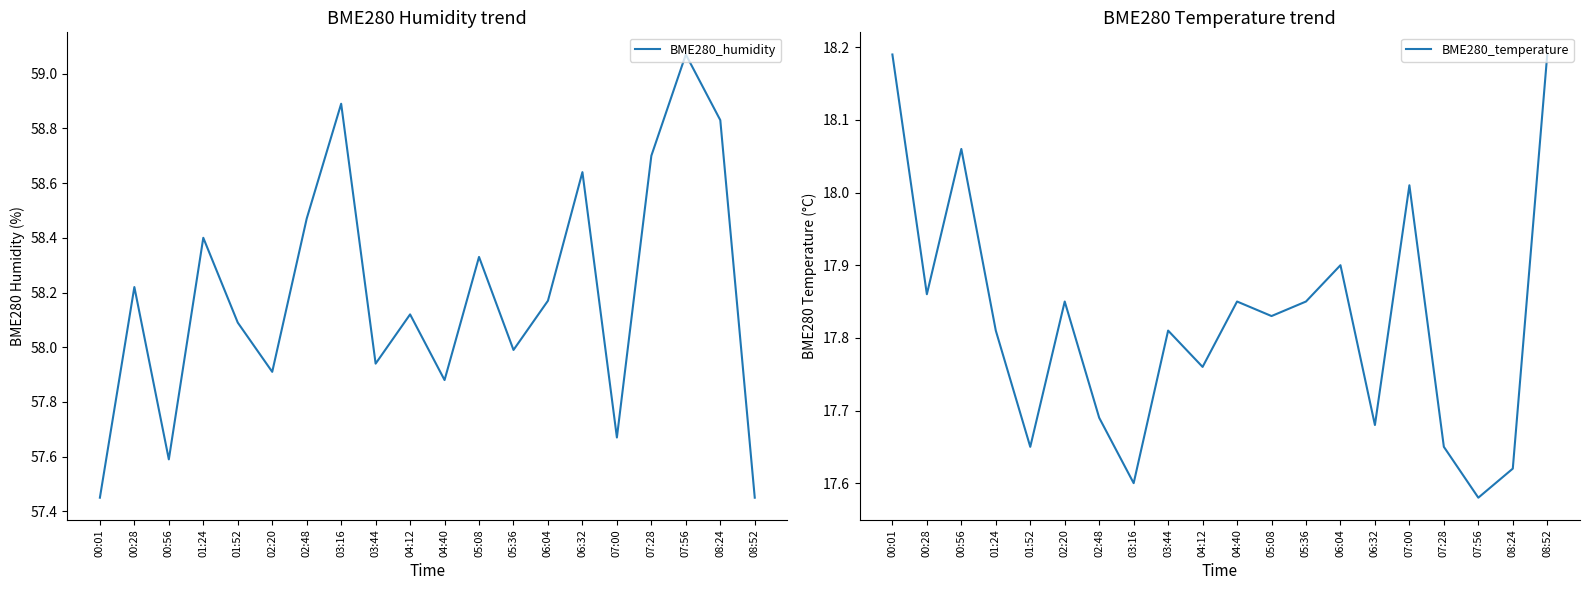

True or false: BME280_humidity and BME280_temperature cross at least once.

False